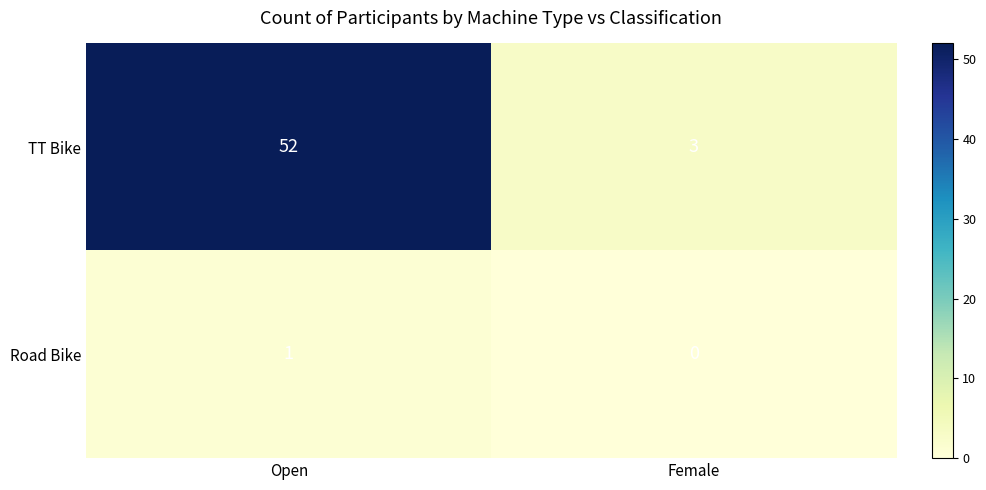

Which series has the largest total across all categories?

TT Bike